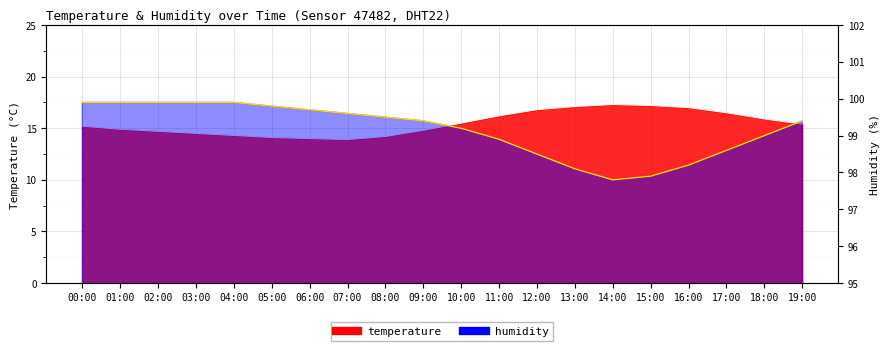

Reading left to right, what are all the values shown in this chart?

temperature: 00:00=15.2	01:00=14.9	02:00=14.7	03:00=14.5	04:00=14.3	05:00=14.1	06:00=14.0	07:00=13.9	08:00=14.2	09:00=14.8	10:00=15.5	11:00=16.2	12:00=16.8	13:00=17.1	14:00=17.3	15:00=17.2	16:00=17.0	17:00=16.5	18:00=15.9	19:00=15.4
humidity: 00:00=99.9	01:00=99.9	02:00=99.9	03:00=99.9	04:00=99.9	05:00=99.8	06:00=99.7	07:00=99.6	08:00=99.5	09:00=99.4	10:00=99.2	11:00=98.9	12:00=98.5	13:00=98.1	14:00=97.8	15:00=97.9	16:00=98.2	17:00=98.6	18:00=99.0	19:00=99.4